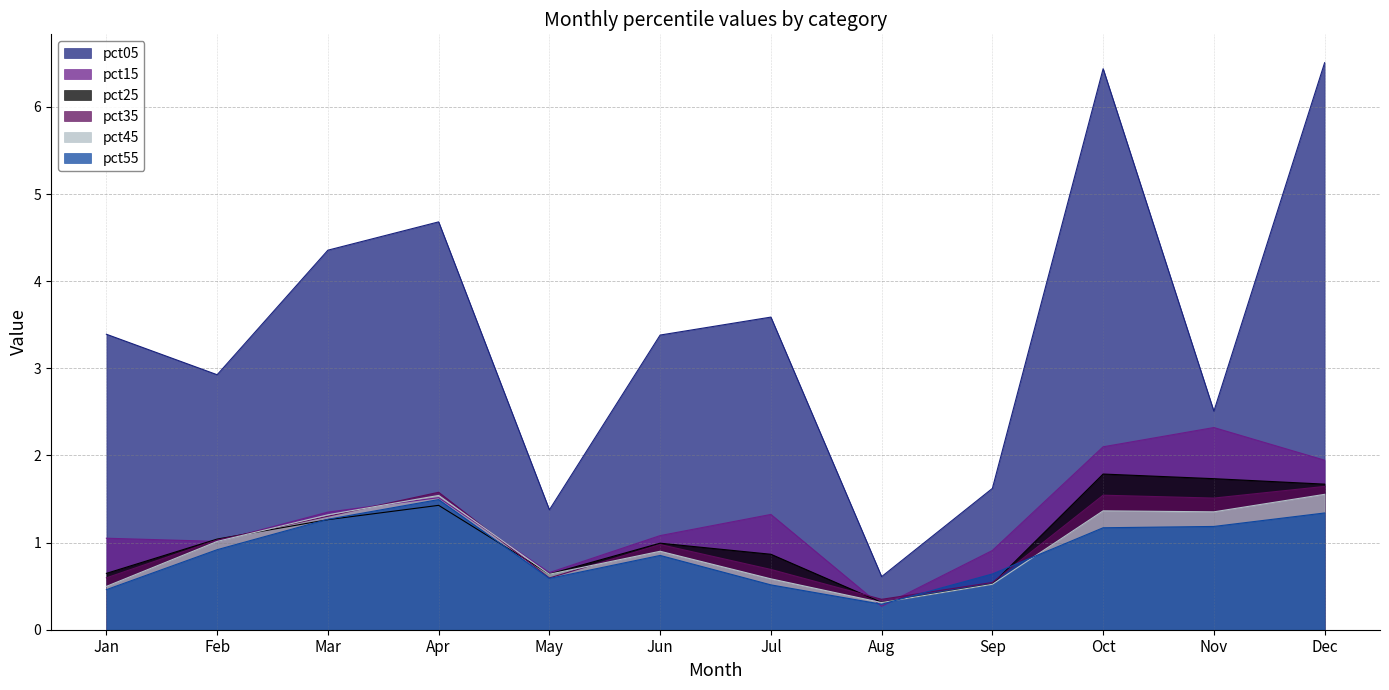

Between which two adjacent categories do pct25 and pct45 first intersect?

Feb and Mar